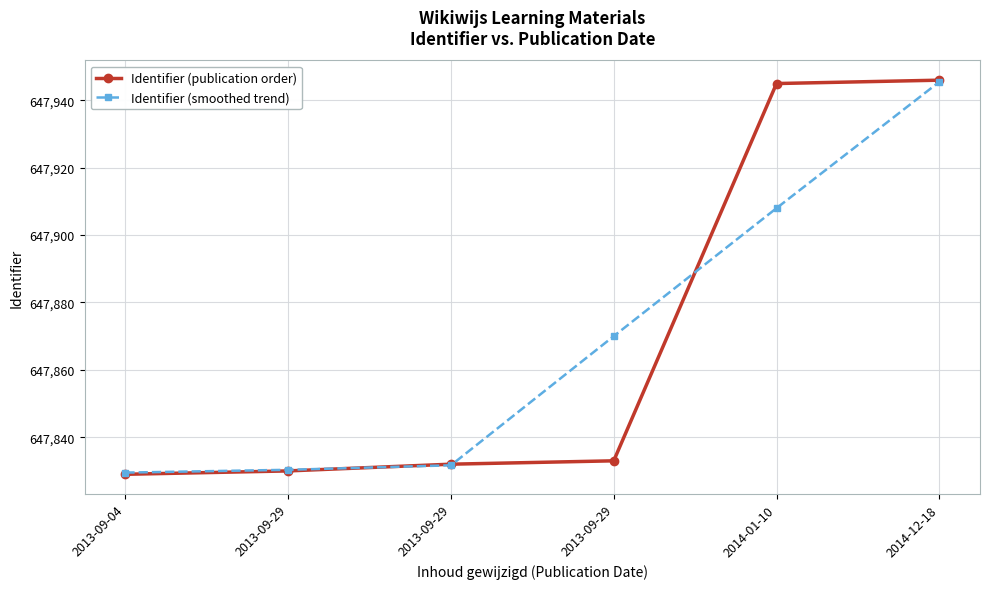

Is it true that Identifier (publication order) equals 647833.0 at 2013-09-29?

True